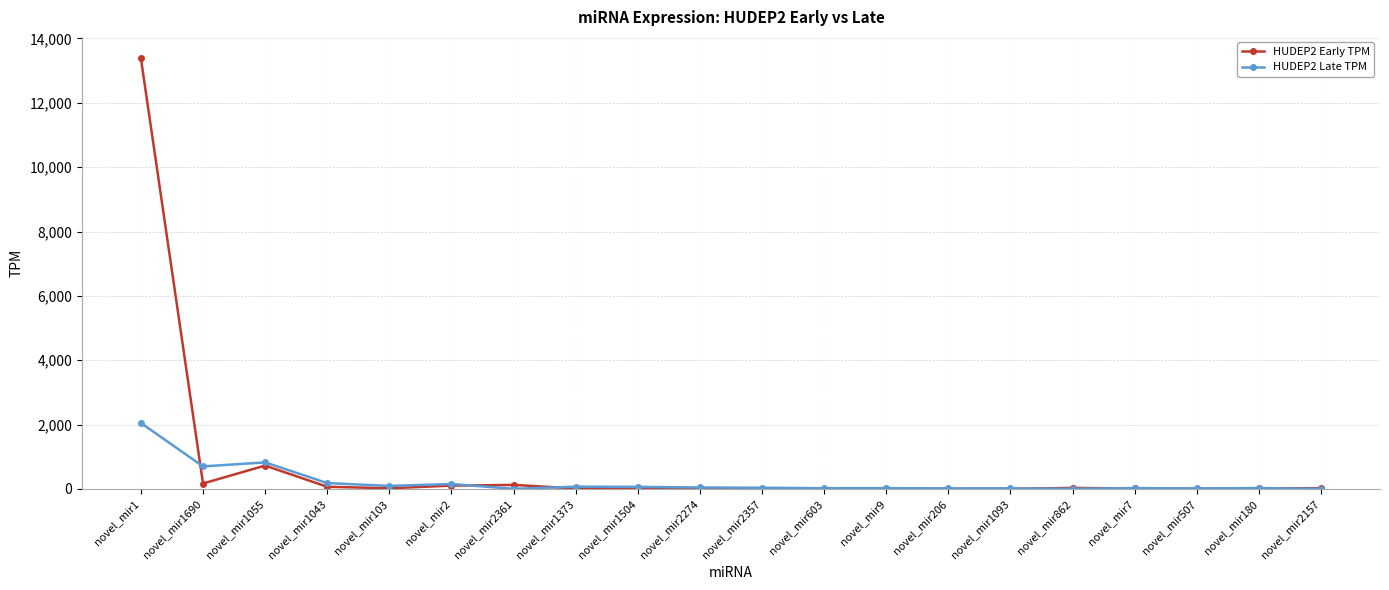

At which category does HUDEP2 Early TPM reach its first local valley?

novel_mir1690